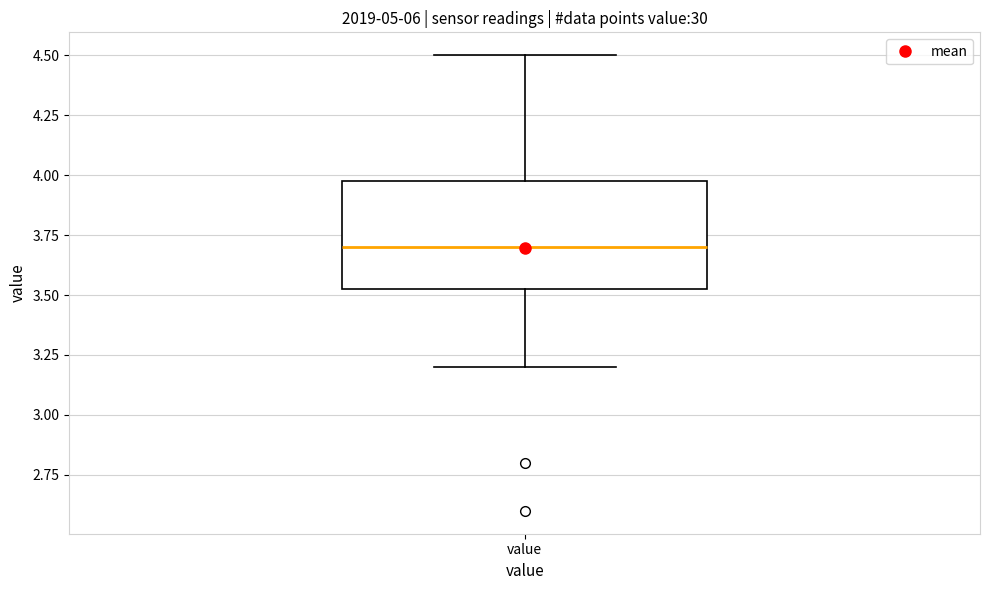

Transcribe this box plot: give where the median line is, the range the box spans, and where the two whiskers end, as read against the y-axis. The values are not printed on the chart, so give them approximately, as read against the axis.

median 3.70, box 3.55 to 4.00, whiskers 3.20 to 4.50